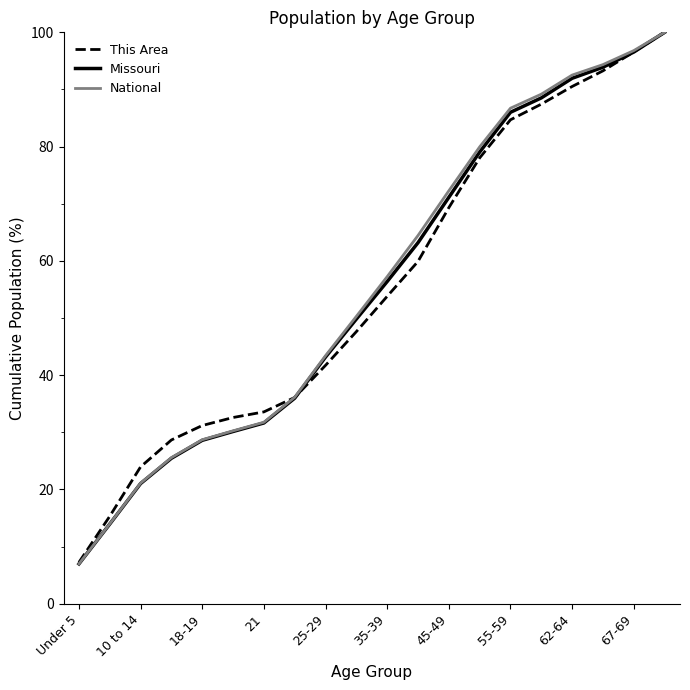

What is the maximum value for Missouri?

100.0